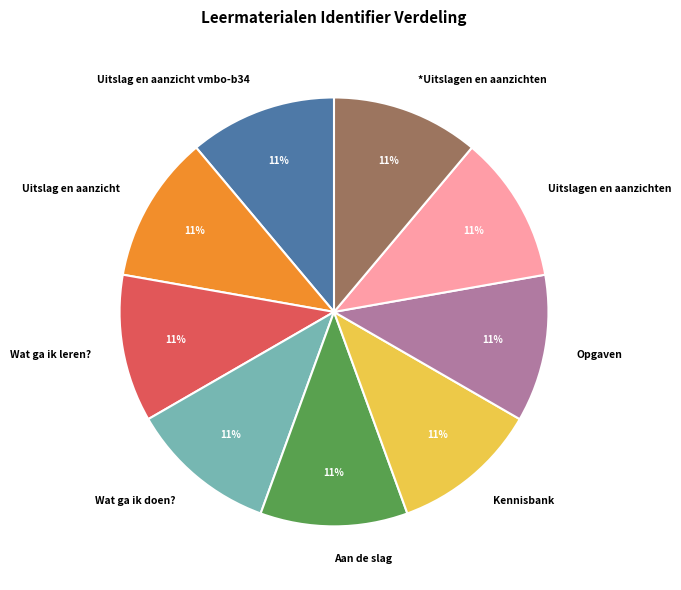

Approximately how many times larger is the value at Wat ga ik doen? compared to *Uitslagen en aanzichten?

1.0